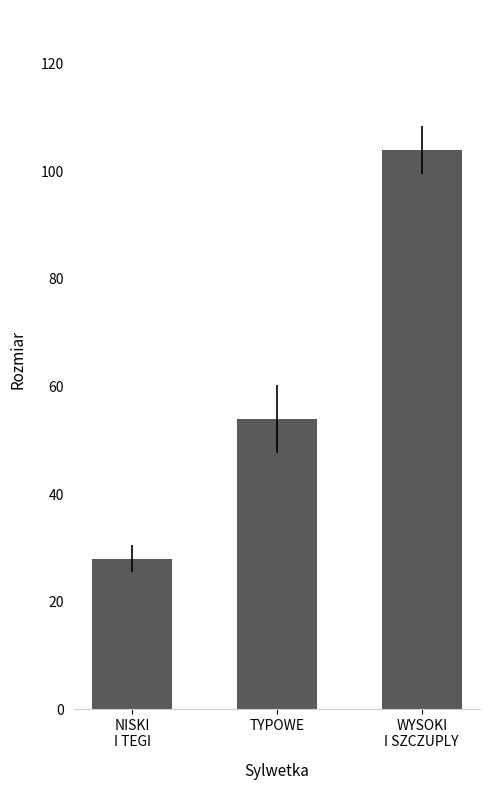

Reading right to left, what are all the values shown in this chart?

WYSOKI
I SZCZUPLY=104	TYPOWE=54	NISKI
I TEGI=28